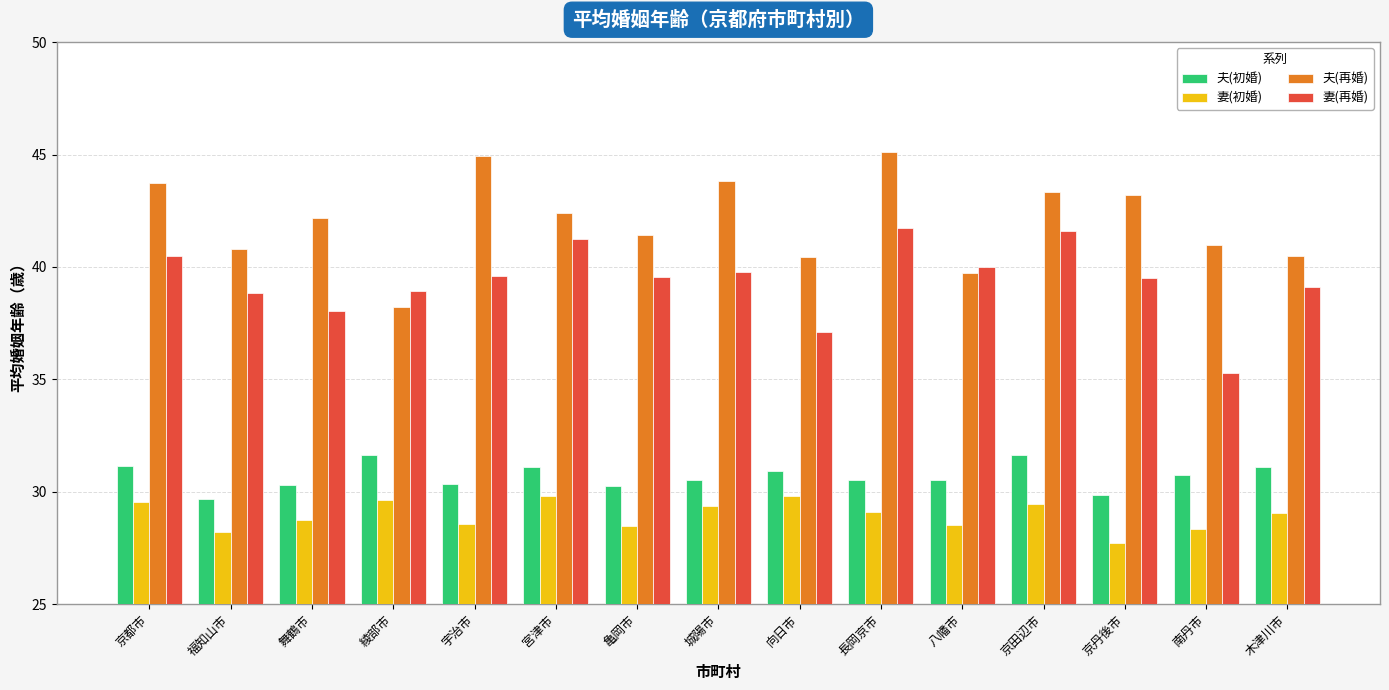

Which series changed the most between 綾部市 and 南丹市?

妻(再婚)